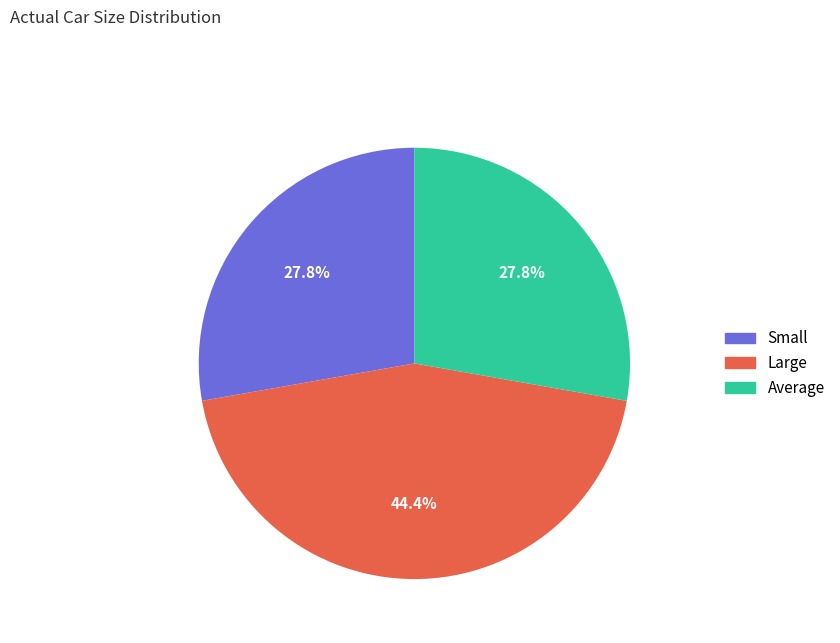

To the nearest percent, what portion does Large represent?

44%